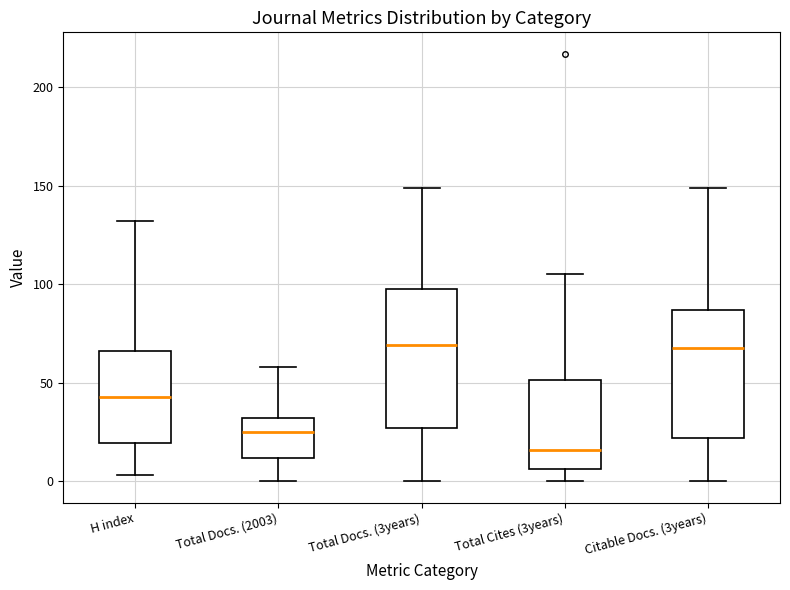

Which box has the lowest median line?

Total Cites (3years)